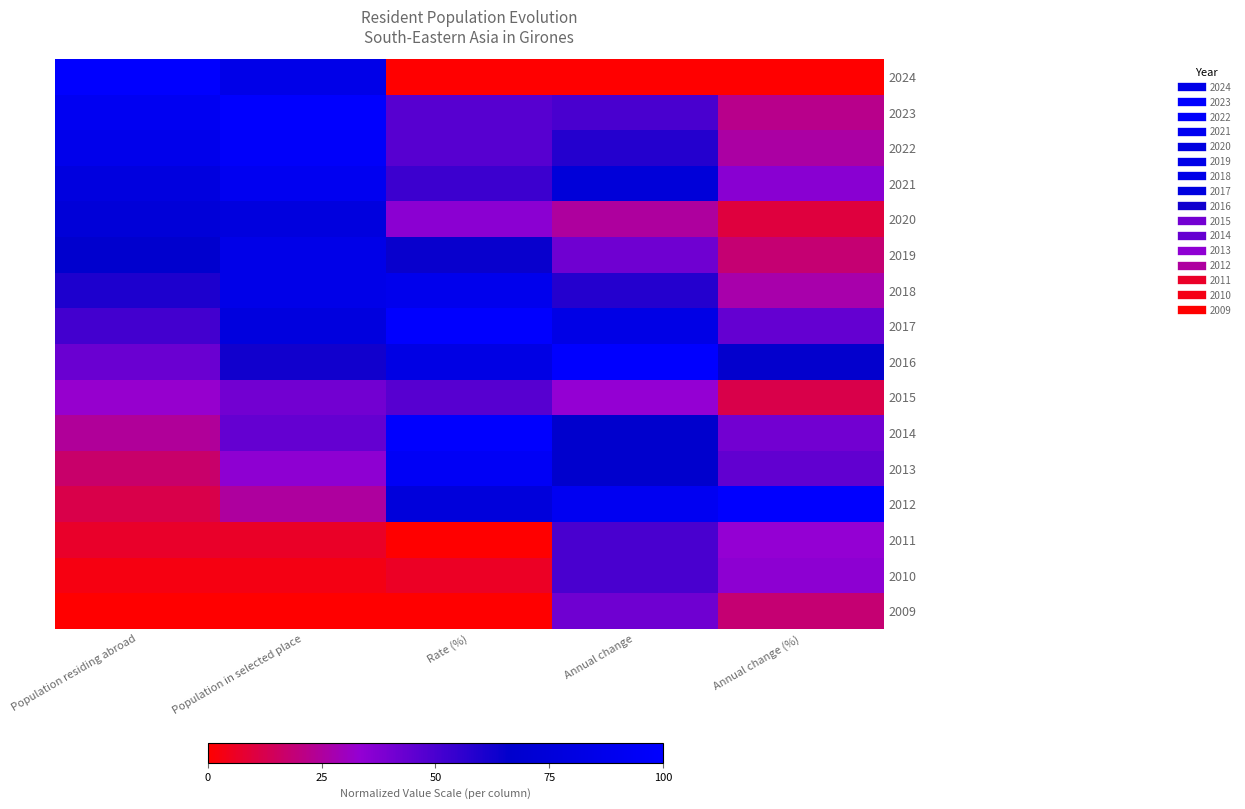

Reading left to right, transcribe all the data shown in this chart.

2024: Population residing abroad=1.0	Population in selected place=0.8	Rate (%)=0.0	Annual change=0.0	Annual change (%)=0.0
2023: Population residing abroad=0.9	Population in selected place=1.0	Rate (%)=0.5	Annual change=0.5	Annual change (%)=0.2
2022: Population residing abroad=0.9	Population in selected place=1.0	Rate (%)=0.5	Annual change=0.6	Annual change (%)=0.3
2021: Population residing abroad=0.8	Population in selected place=0.9	Rate (%)=0.5	Annual change=0.8	Annual change (%)=0.4
2020: Population residing abroad=0.7	Population in selected place=0.8	Rate (%)=0.4	Annual change=0.2	Annual change (%)=0.1
2019: Population residing abroad=0.7	Population in selected place=0.8	Rate (%)=0.6	Annual change=0.4	Annual change (%)=0.2
2018: Population residing abroad=0.6	Population in selected place=0.8	Rate (%)=0.9	Annual change=0.6	Annual change (%)=0.3
2017: Population residing abroad=0.5	Population in selected place=0.8	Rate (%)=1.0	Annual change=0.8	Annual change (%)=0.4
2016: Population residing abroad=0.4	Population in selected place=0.6	Rate (%)=0.8	Annual change=1.0	Annual change (%)=0.7
2015: Population residing abroad=0.3	Population in selected place=0.4	Rate (%)=0.5	Annual change=0.3	Annual change (%)=0.1
2014: Population residing abroad=0.2	Population in selected place=0.4	Rate (%)=1.0	Annual change=0.7	Annual change (%)=0.4
2013: Population residing abroad=0.2	Population in selected place=0.3	Rate (%)=0.9	Annual change=0.7	Annual change (%)=0.4
2012: Population residing abroad=0.1	Population in selected place=0.2	Rate (%)=0.8	Annual change=0.9	Annual change (%)=1.0
2011: Population residing abroad=0.1	Population in selected place=0.1	Rate (%)=0.0	Annual change=0.5	Annual change (%)=0.3
2010: Population residing abroad=0.0	Population in selected place=0.0	Rate (%)=0.1	Annual change=0.5	Annual change (%)=0.3
2009: Population residing abroad=0.0	Population in selected place=0.0	Rate (%)=0.0	Annual change=0.4	Annual change (%)=0.2